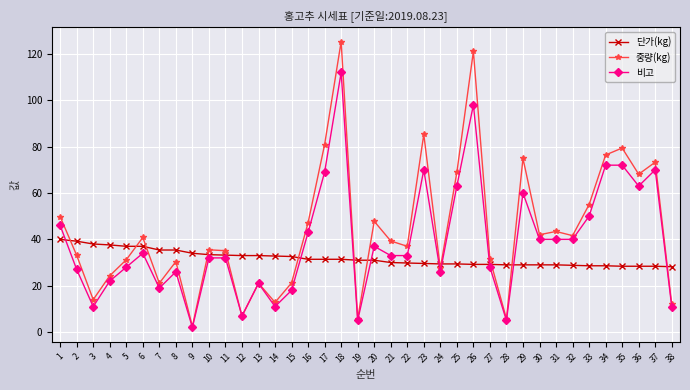

Which category has the lowest value across all series?

9